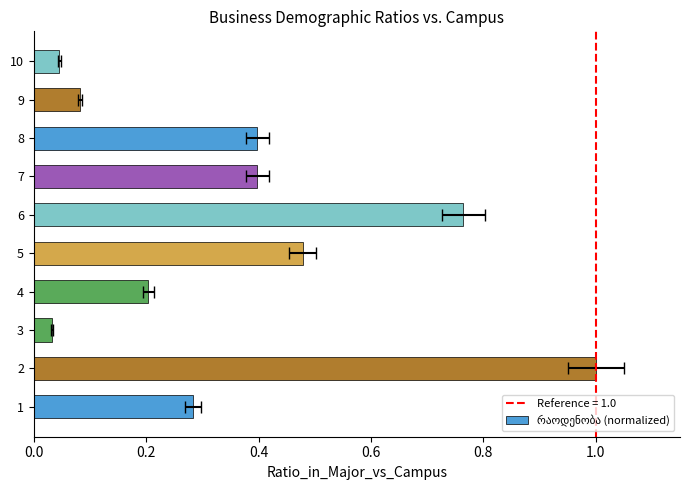

Reading right to left, what are all the values shown in this chart?

0.0	0.1	0.4	0.4	0.8	0.5	0.2	0.0	1.0	0.3